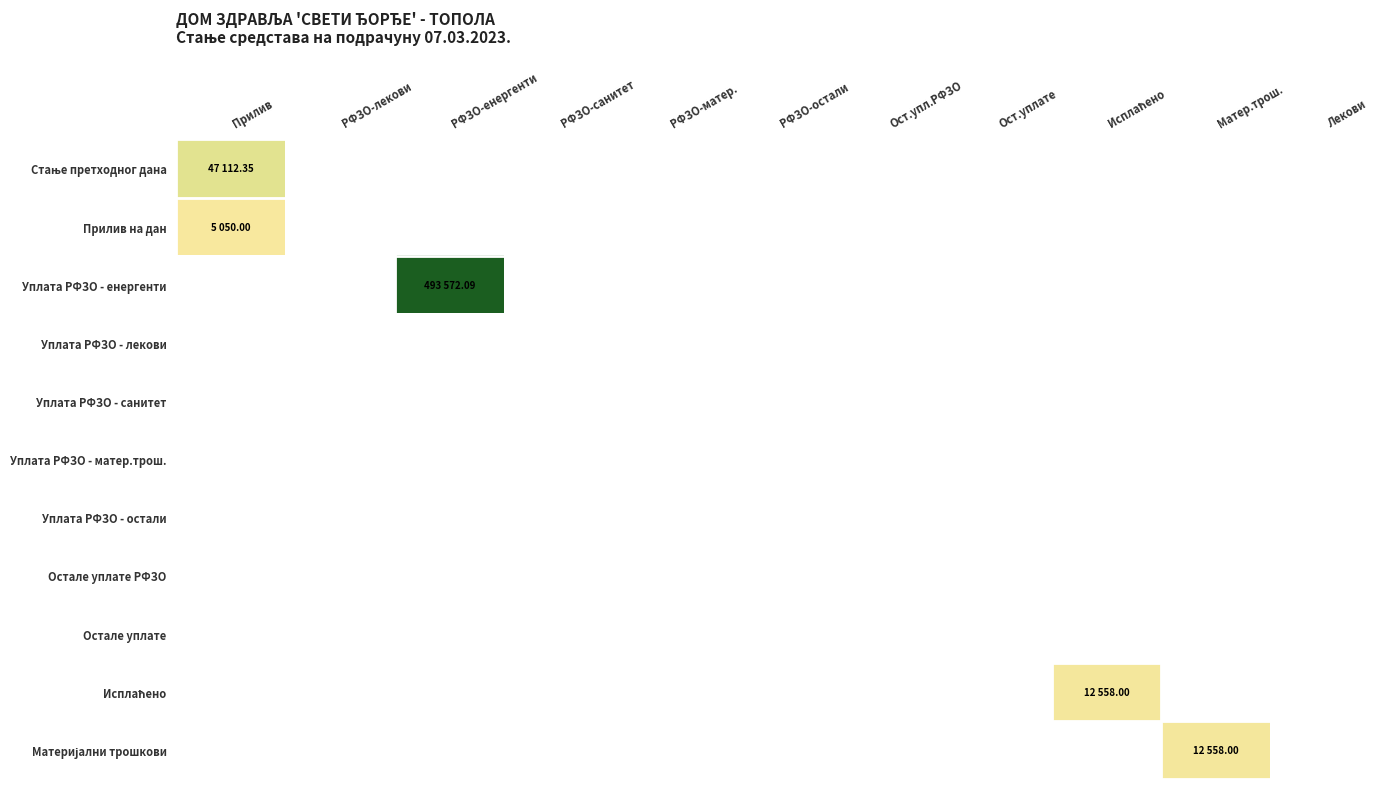

At which category is the sum across all series the highest?

РФЗО-енергенти